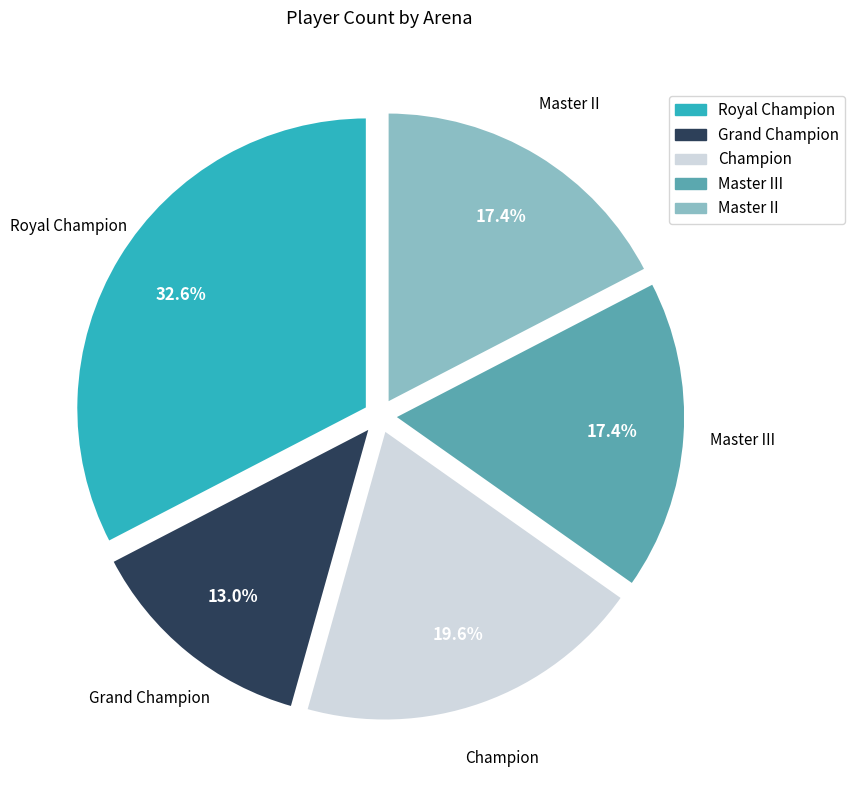

True or false: Royal Champion accounts for 40% of the total.

False